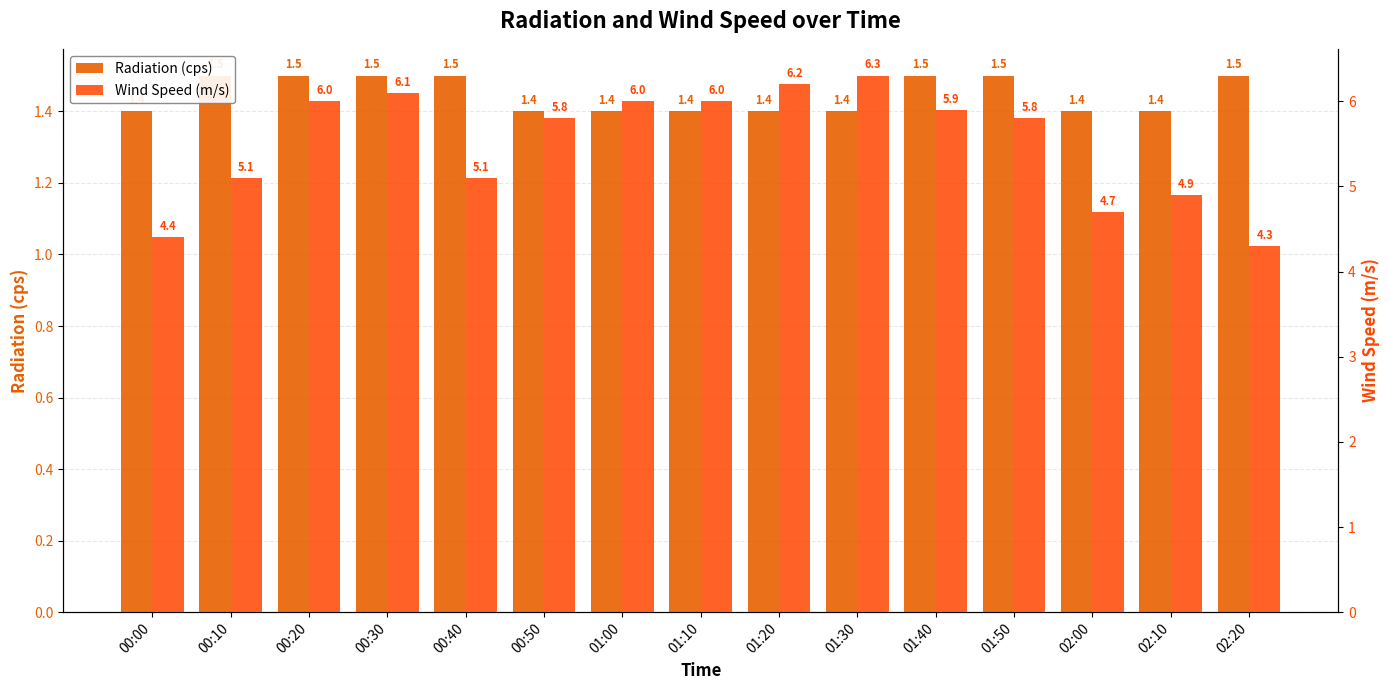

At how many categories does at least one series exceed 2?

15